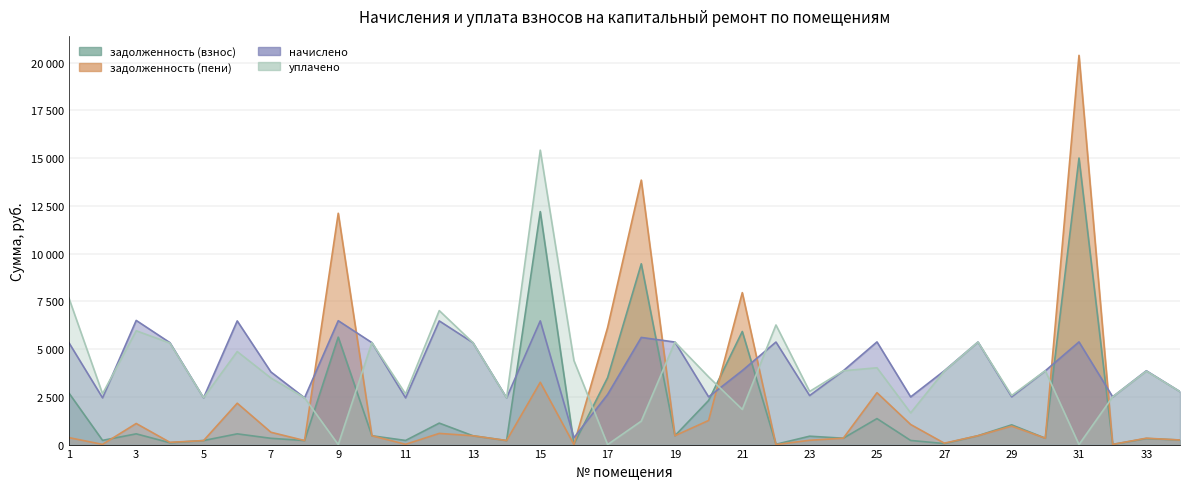

How many lines are shown in the chart?

4